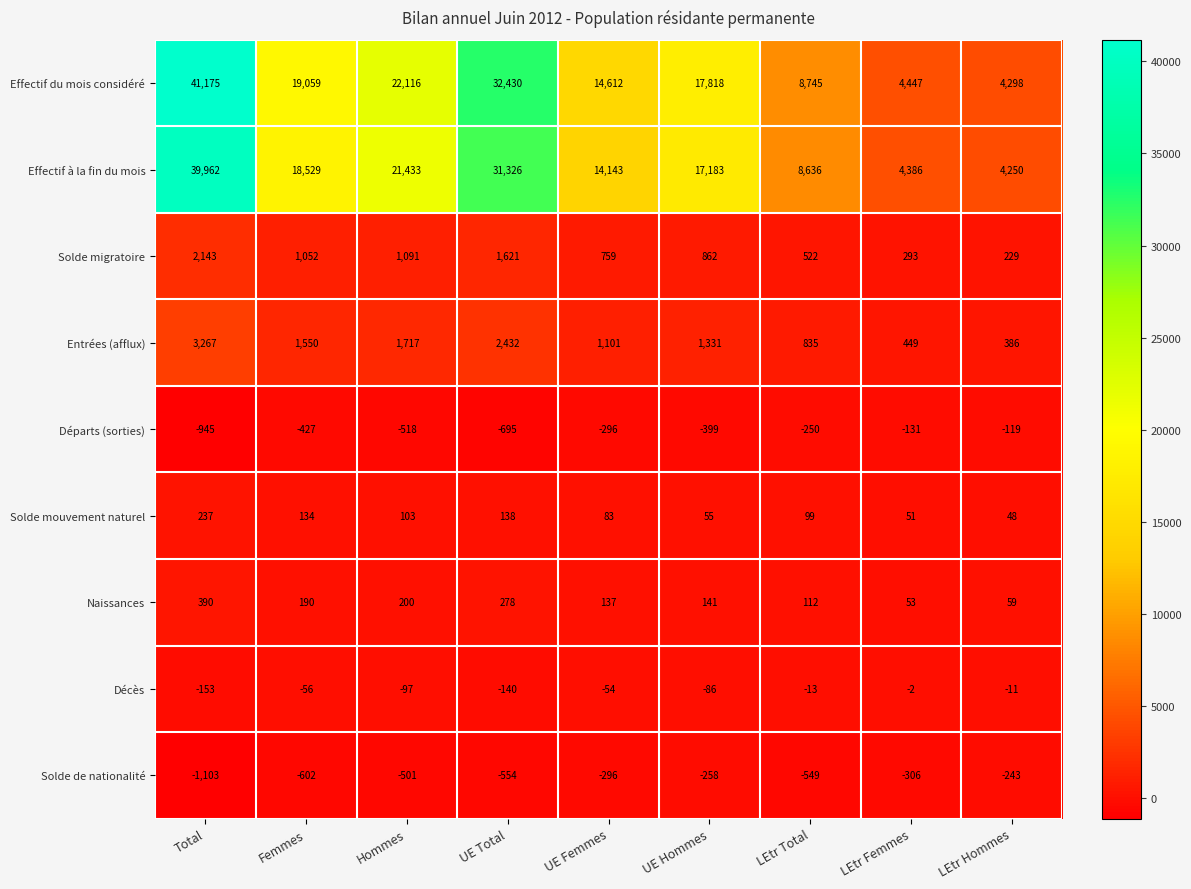

The Solde de nationalité series shows -134 at LEtr Total. True or false?

False